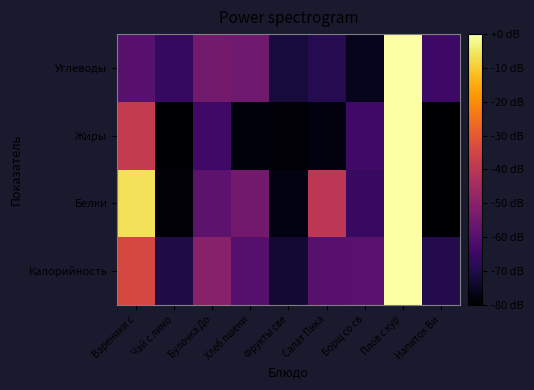

Which label corresponds to the largest value in the chart?

Плов с кур